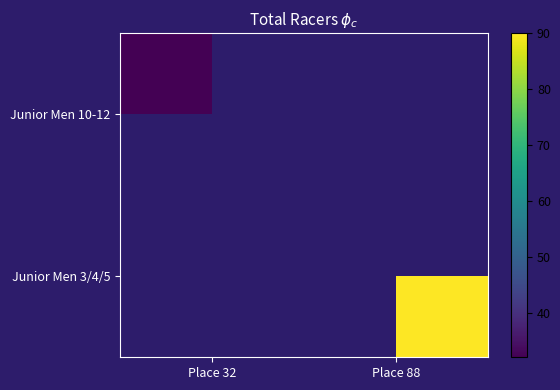

Rank the series by their maximum value, from lowest to highest.

Junior Men 10-12, Junior Men 3/4/5